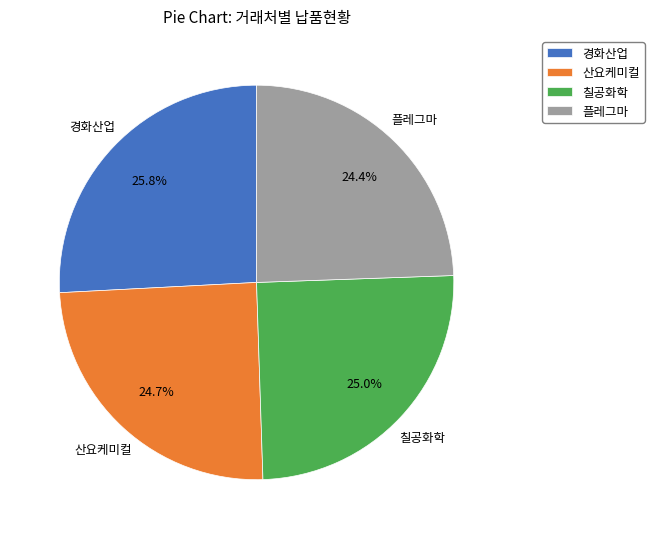

What percentage is the 경화산업 slice, to the nearest percent?

26%